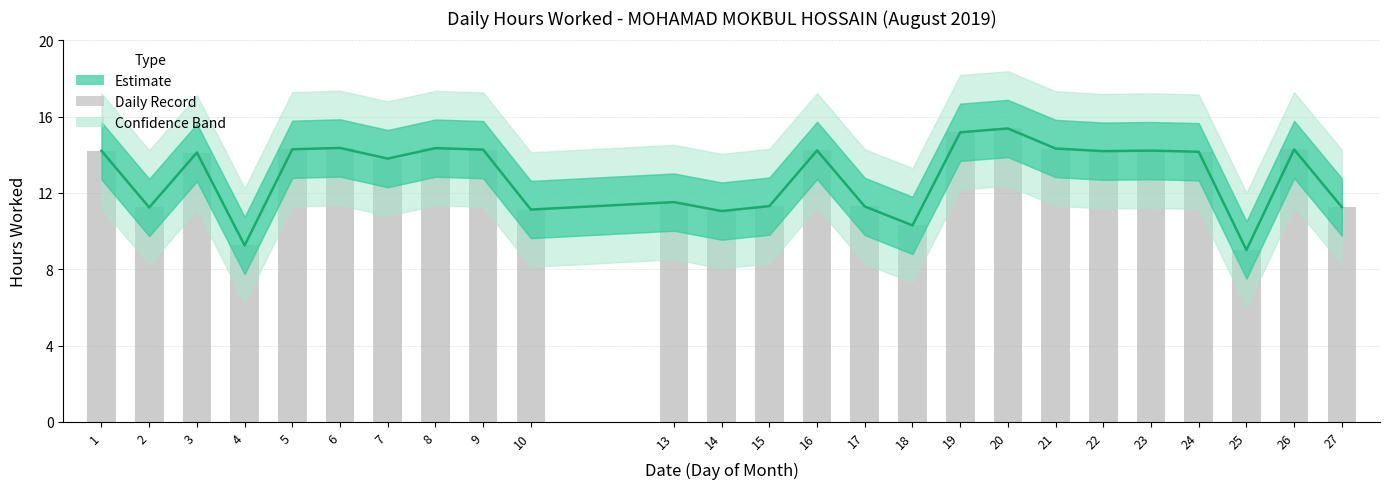

Read the value at 27.

11.3